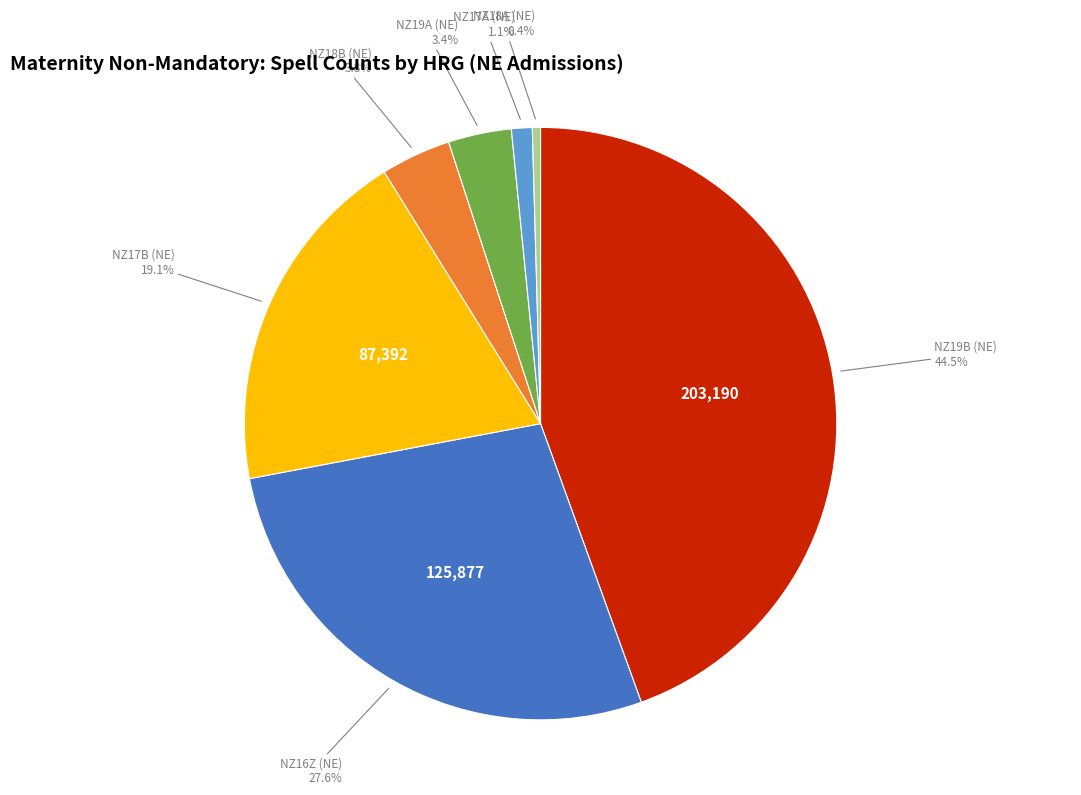

To the nearest percent, what is the difference between the largest and smallest slice percentages?

44%